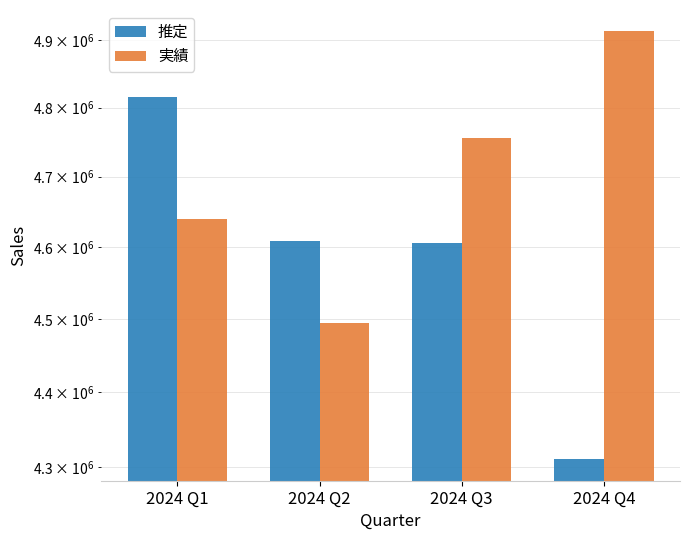

Reading right to left, what are all the values shown in this chart?

推定: 4310698	4605857	4608341	4815052
実績: 4913318	4756389	4493942	4639428